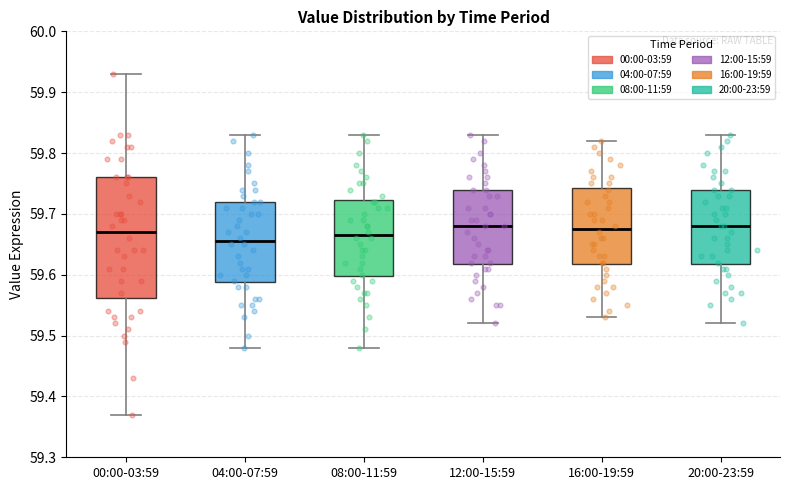

Where does the upper whisker of the box for 20:00-23:59 end on the y-axis? The values are not printed on the chart, so give them approximately, as read against the axis.

59.83